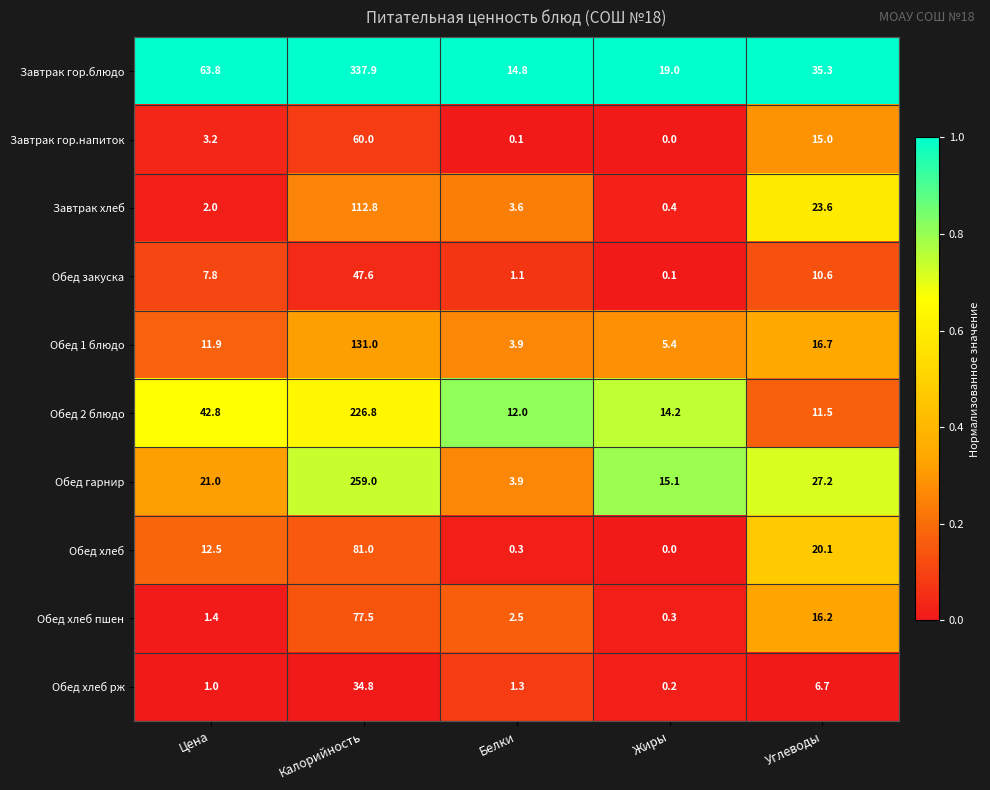

What is the spread (max minus min) of values at Жиры?

19.0